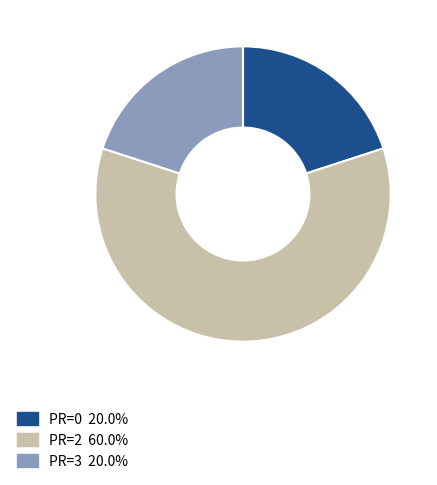

Does any single category account for the majority?

Yes